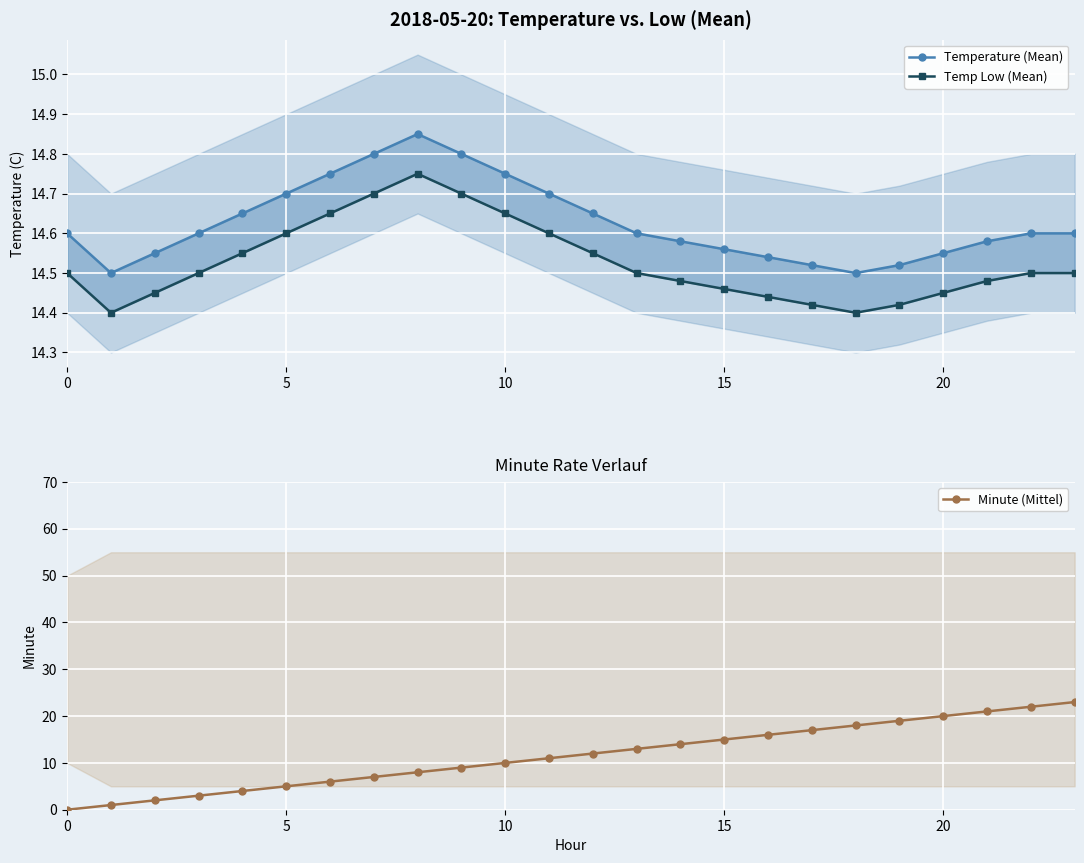

What is the difference between the second highest and second lowest values in the Minute (Mittel) series?

21